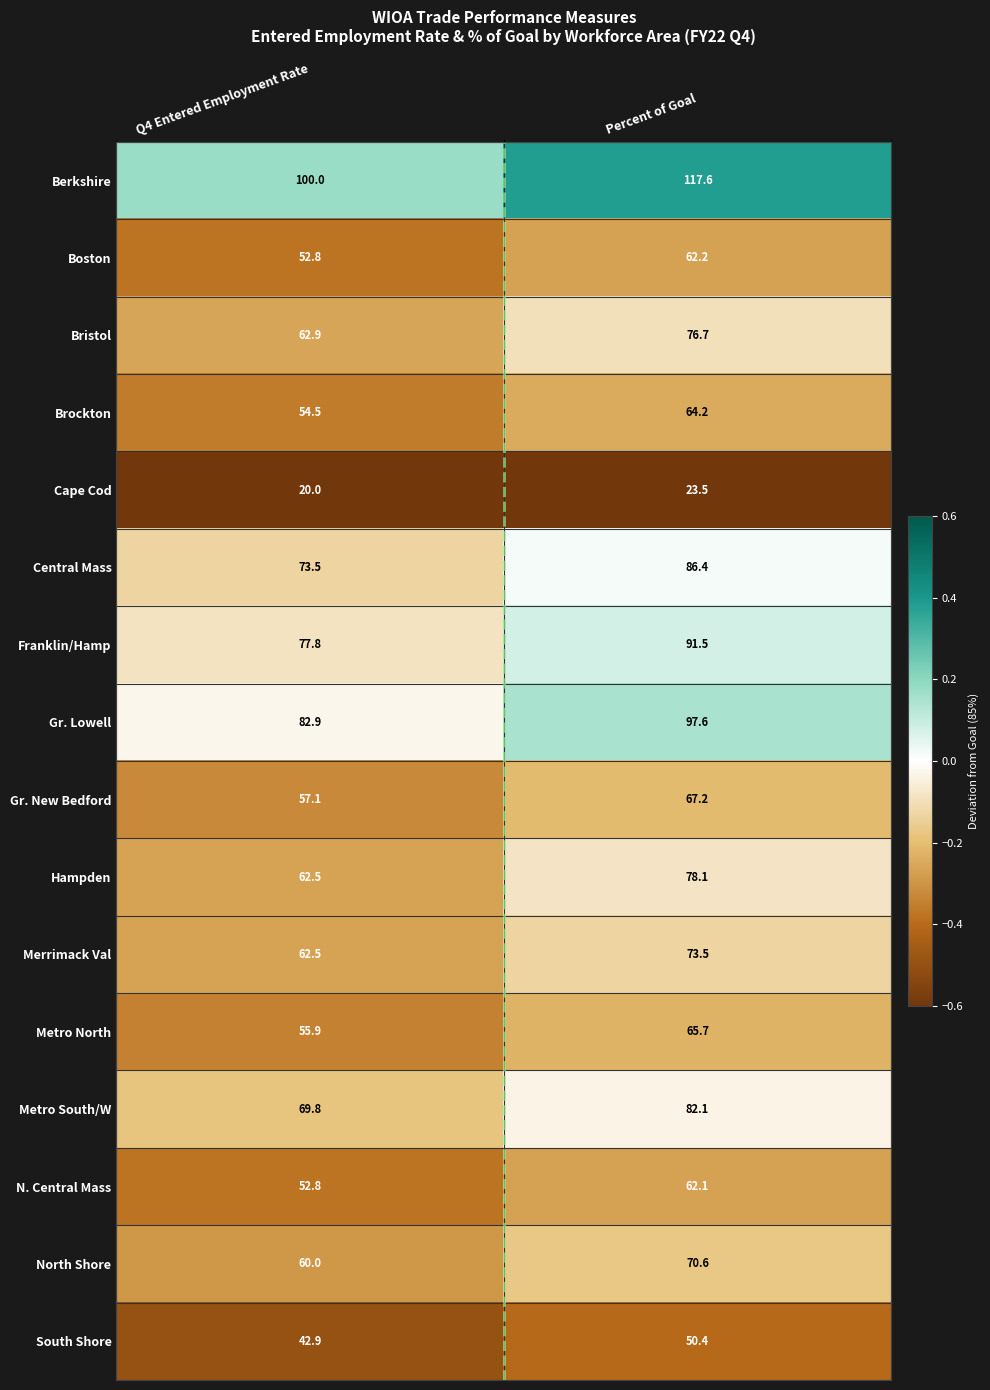

Rank the series at Percent of Goal from highest to lowest value.

Berkshire, Gr. Lowell, Franklin/Hamp, Central Mass, Metro South/W, Hampden, Bristol, Merrimack Val, North Shore, Gr. New Bedford, Metro North, Brockton, Boston, N. Central Mass, South Shore, Cape Cod